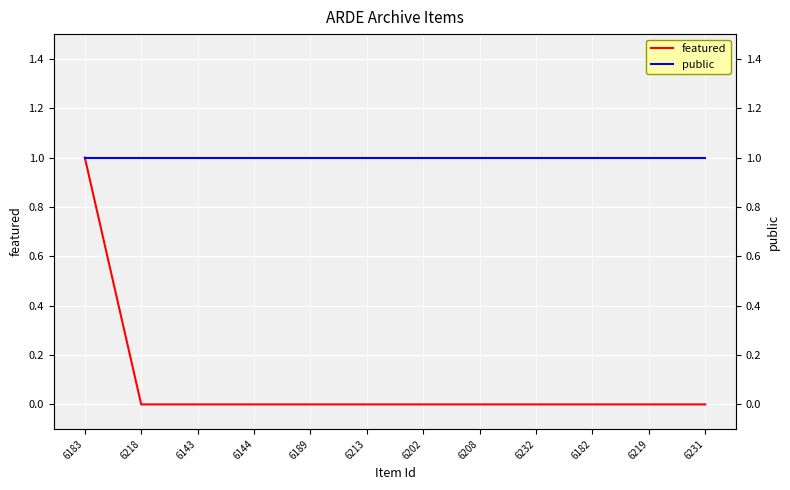

What position from the left is 6219?

11